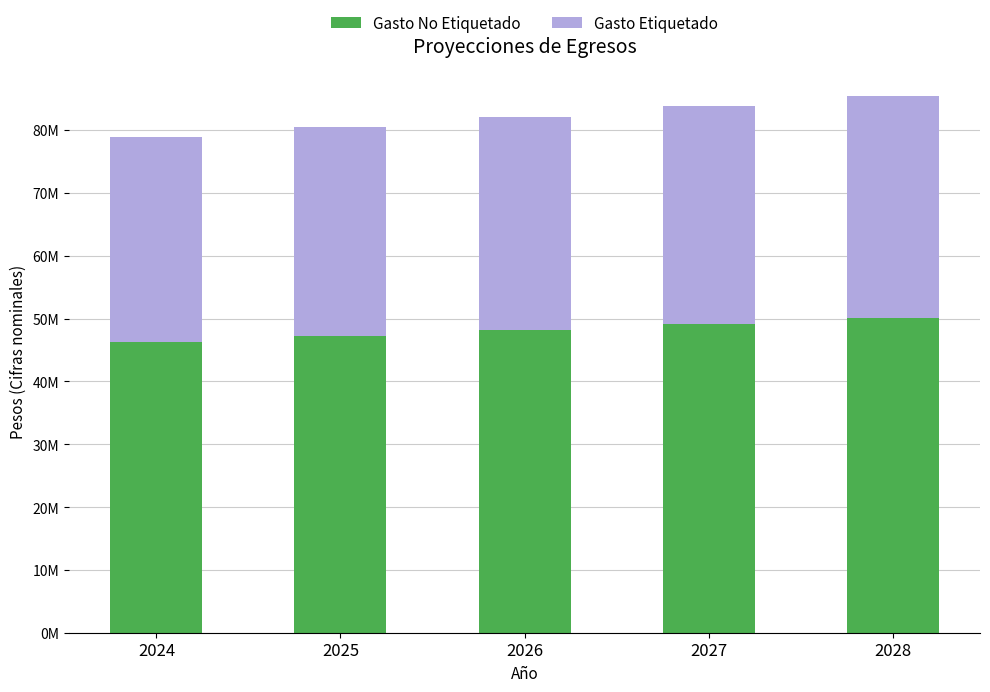

Are the bars horizontal?

No